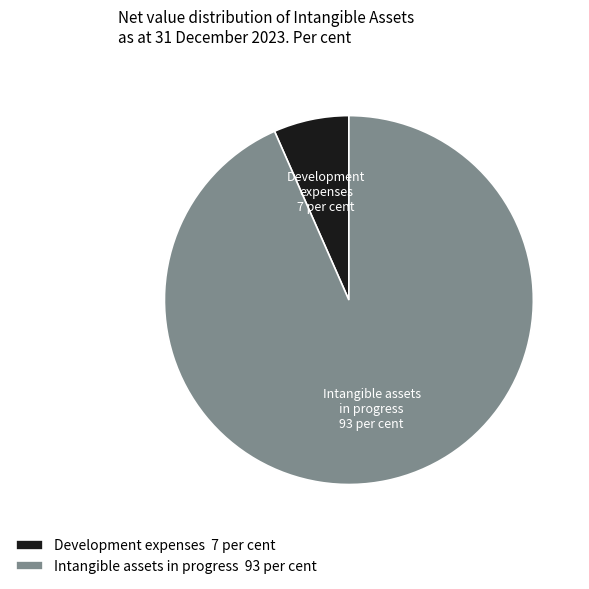

Count the number of slices in the pie.

2